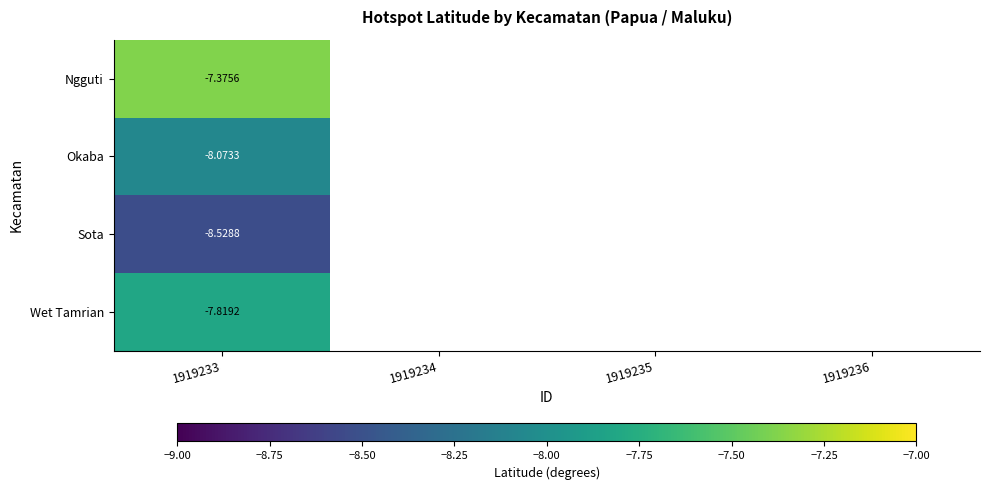

Count the number of data series in this chart.

4